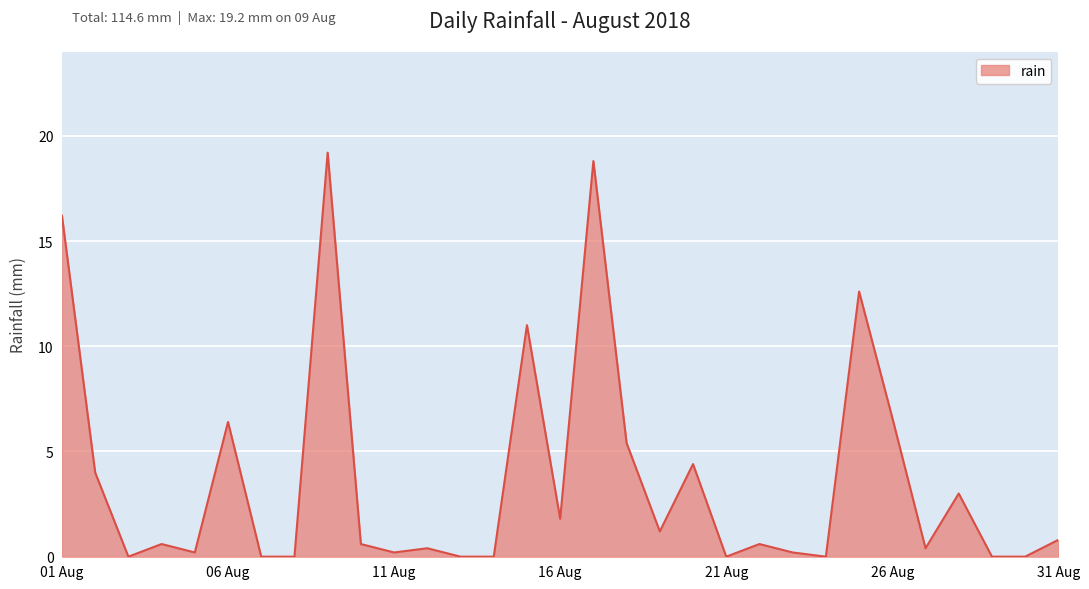

What is the difference between the maximum and minimum values?

19.2